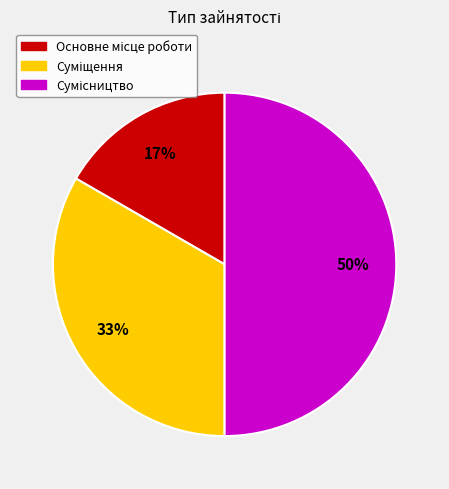

How many segments does this pie chart have?

3